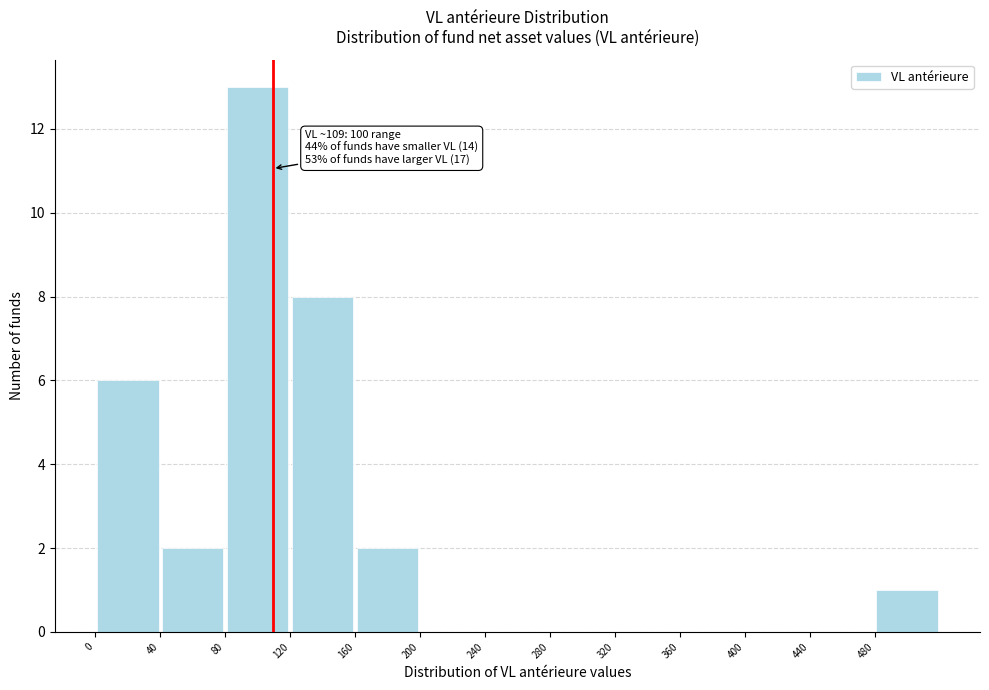

Which range on the x-axis has the tallest bar?

80 to 120